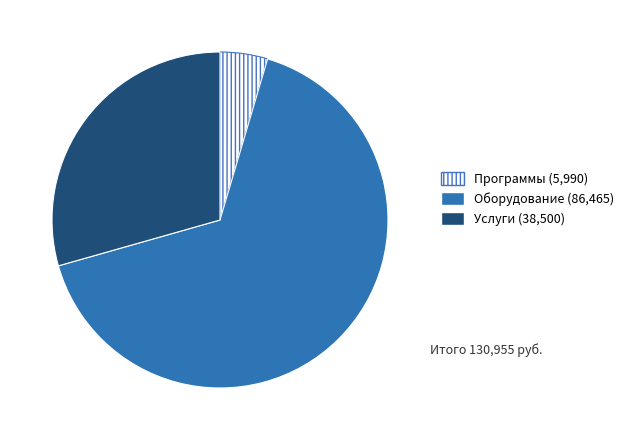

Does Оборудование represent more than half of the total?

Yes